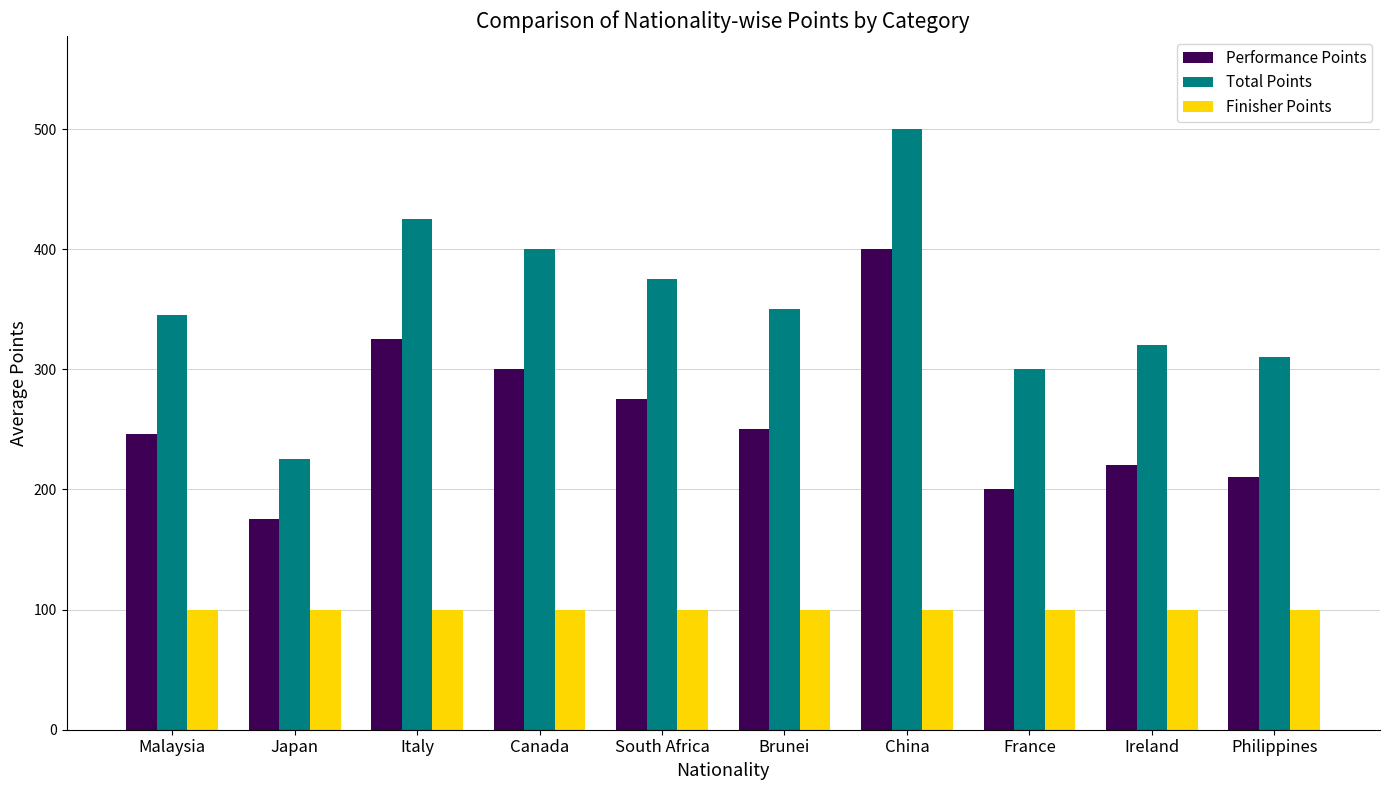

Does the chart contain stacked bars?

No